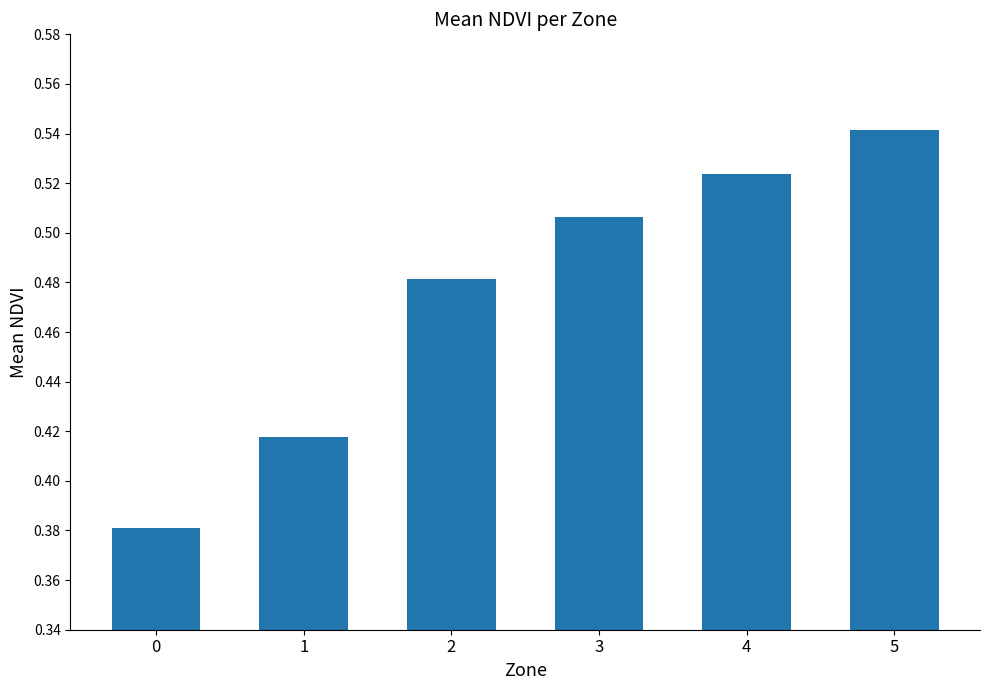

Which category has the highest value across all series?

5